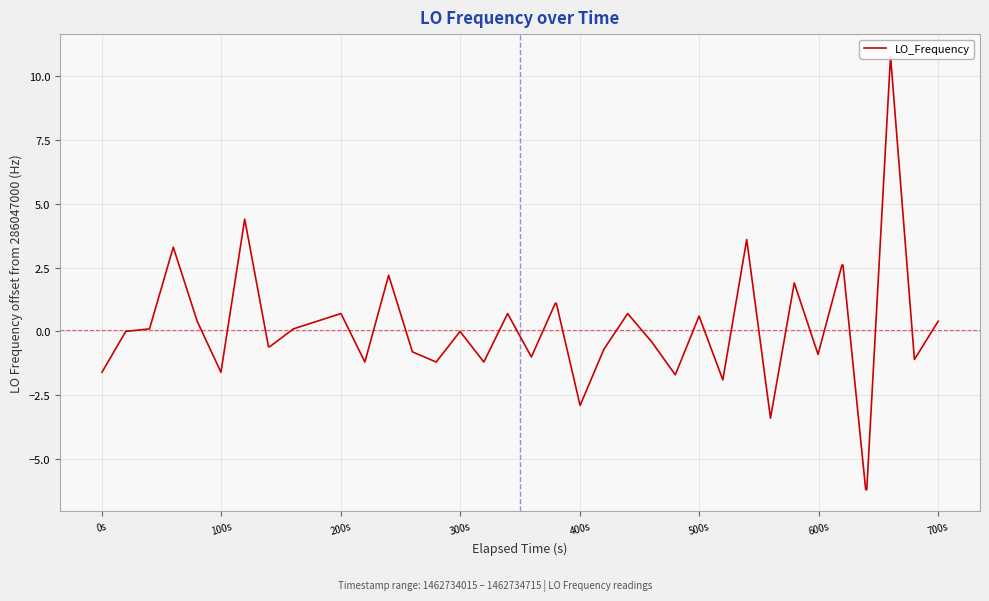

What is the smallest value displayed?

-6.2